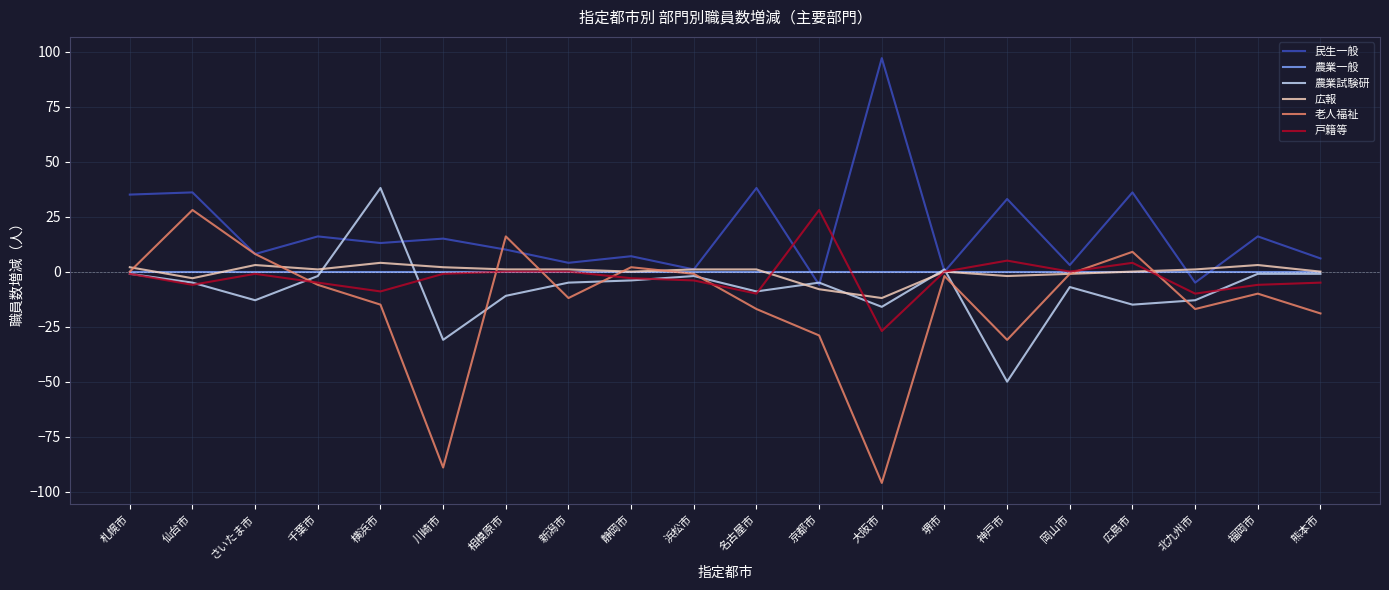

True or false: 民生一般 has a value of 16 at 福岡市.

True